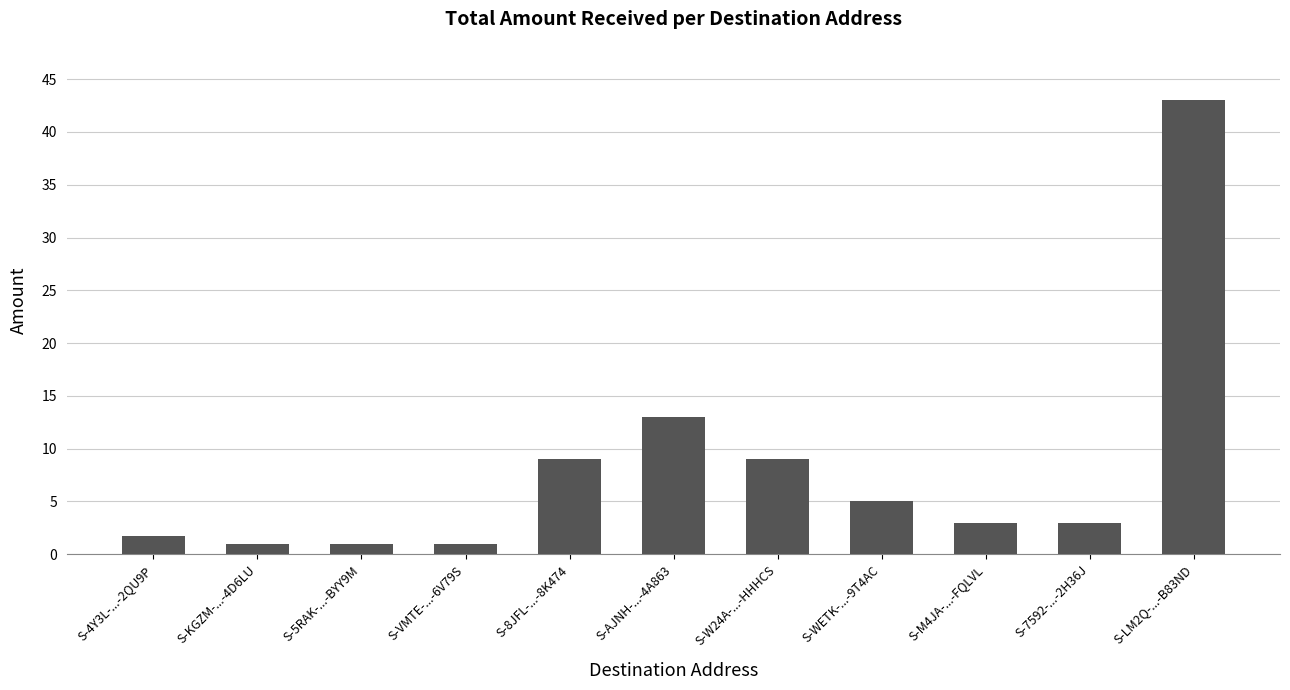

Is it true that the value at S-AJNH-...-4A863 is 23.2?

False